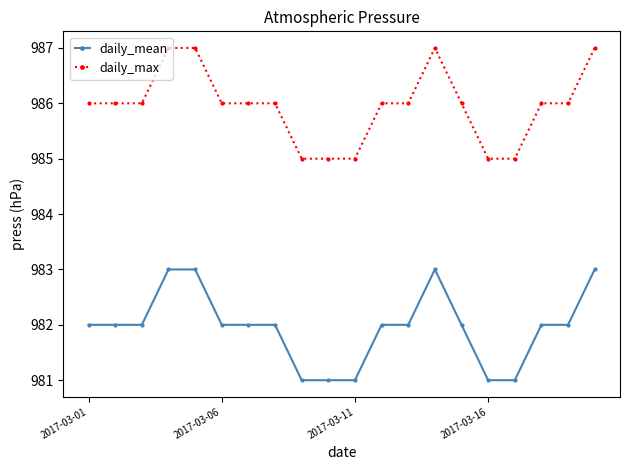

True or false: daily_max and daily_mean cross at least once.

False